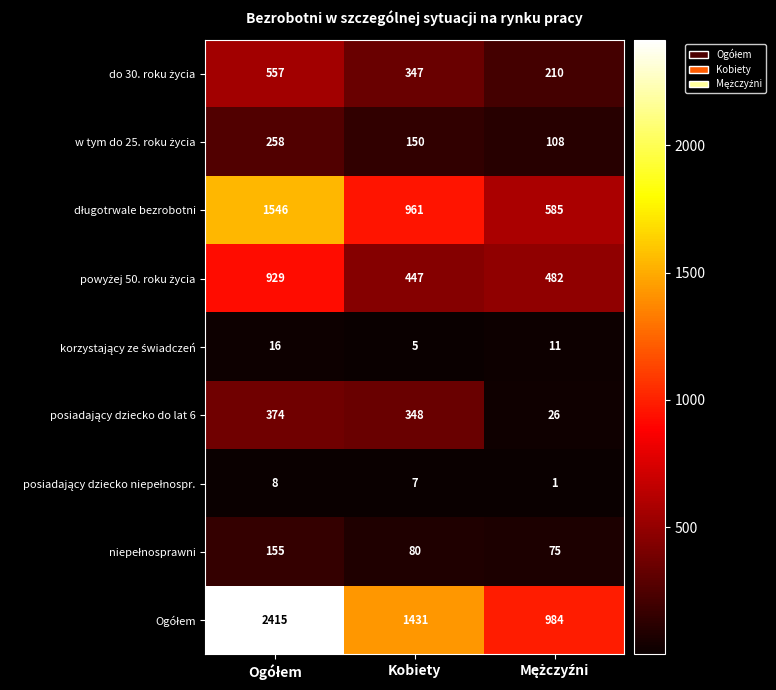

What is the spread (max minus min) of values at Kobiety?

1426